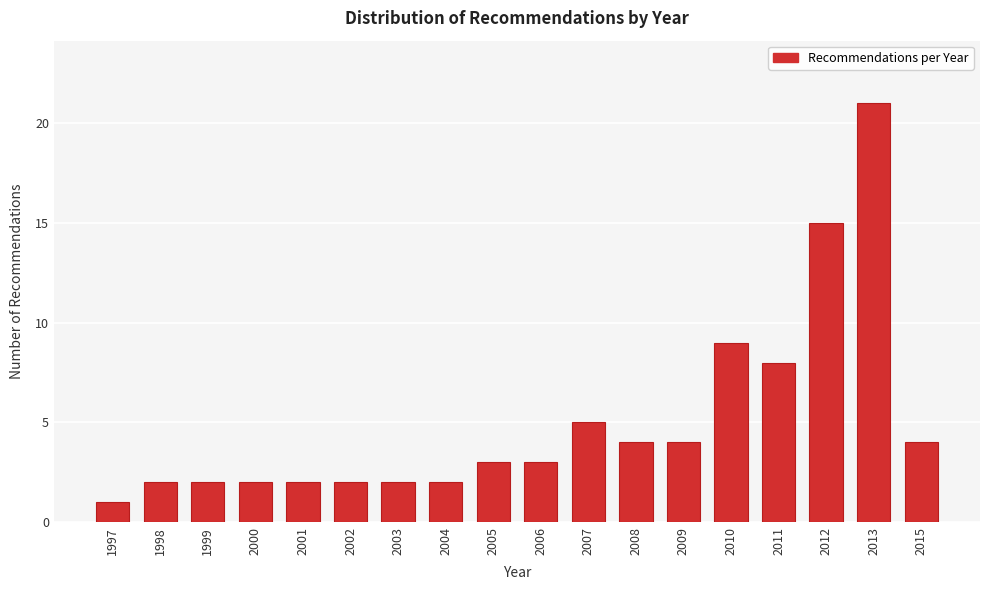

Reading left to right, transcribe all the data shown in this chart.

1	2	2	2	2	2	2	2	3	3	5	4	4	9	8	15	21	4